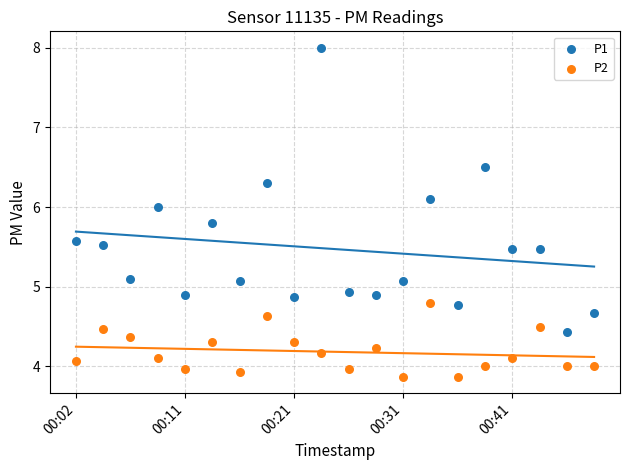

Which series has the widest spread of Y values?

P1